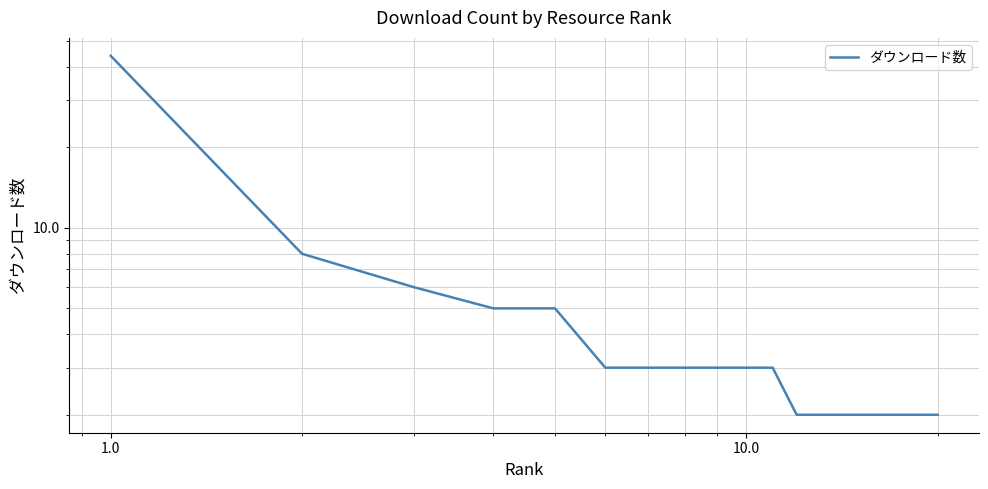

The chart shows a value of 1 at 16. True or false?

False